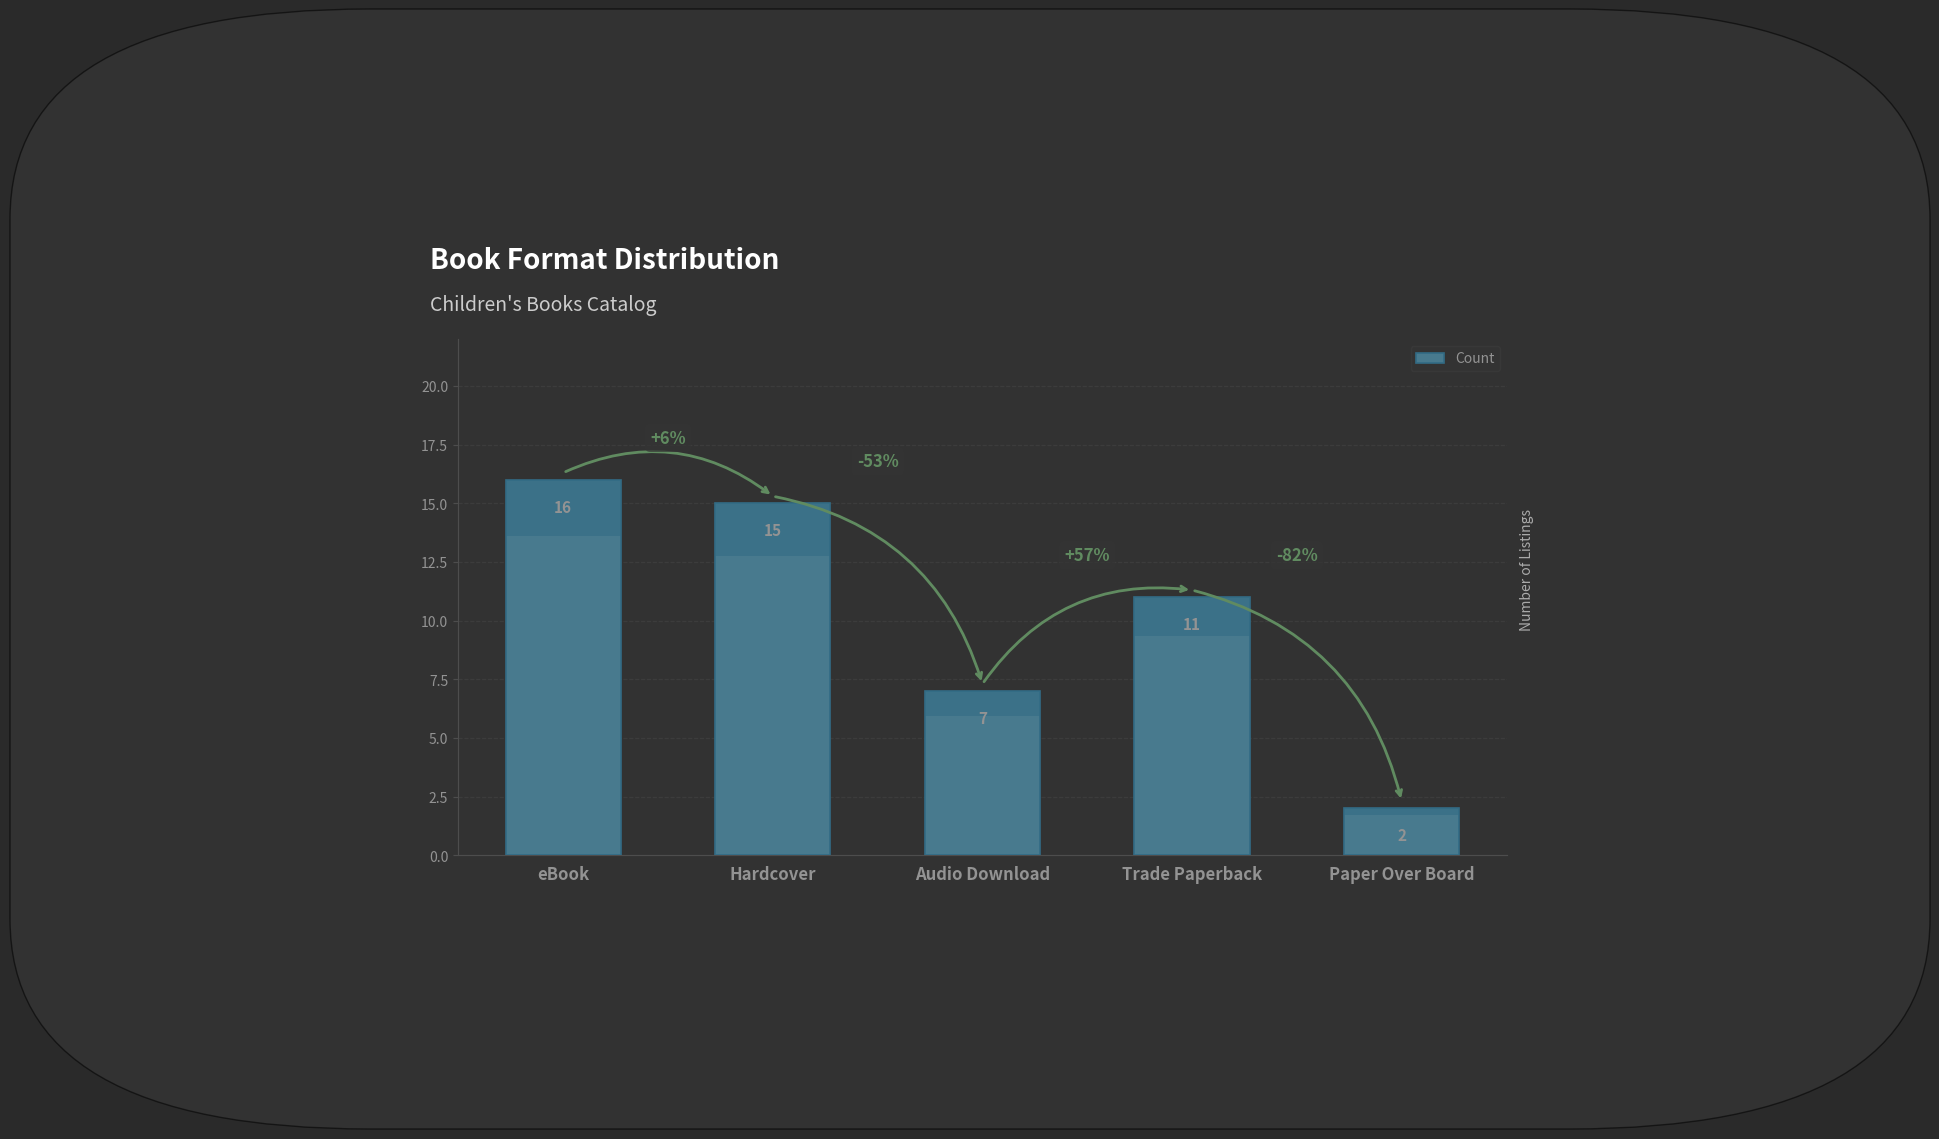

Rank the categories by value from lowest to highest.

Paper Over Board, Audio Download, Trade Paperback, Hardcover, eBook